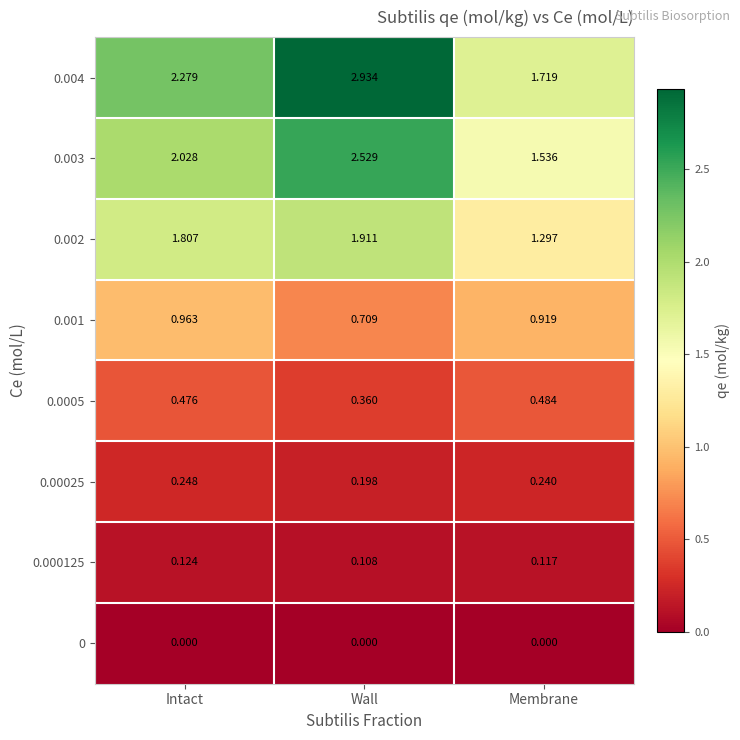

Which category has the lowest value in the 0.002 series?

Membrane